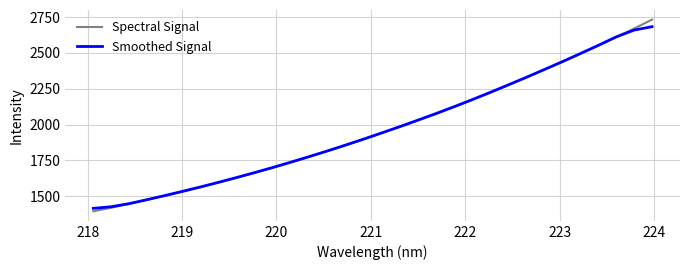

What is the maximum value for Spectral Signal?

2732.9